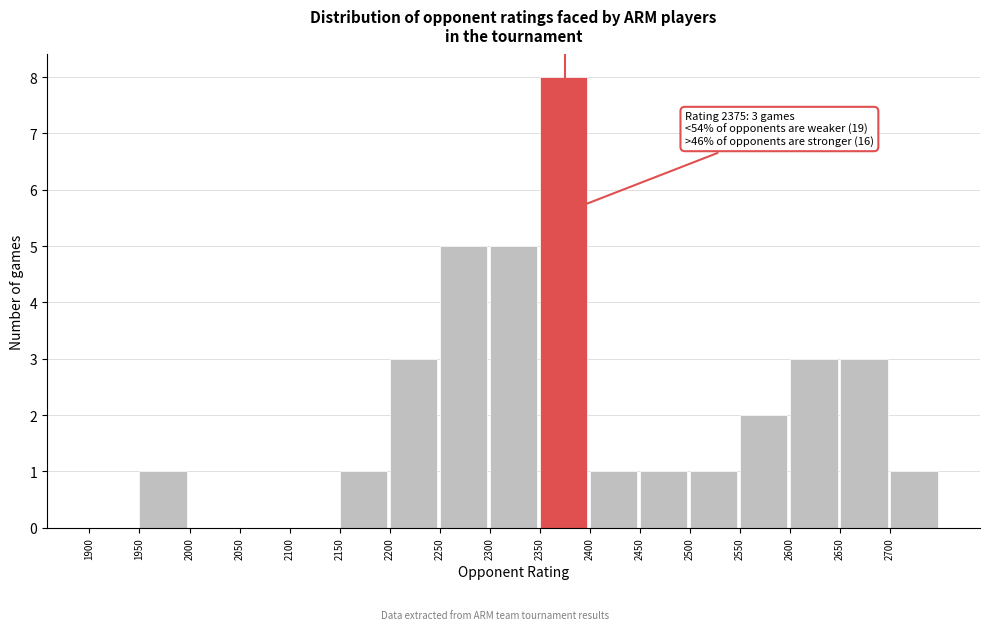

Over which range of the x-axis is the bar tallest?

2350 to 2400